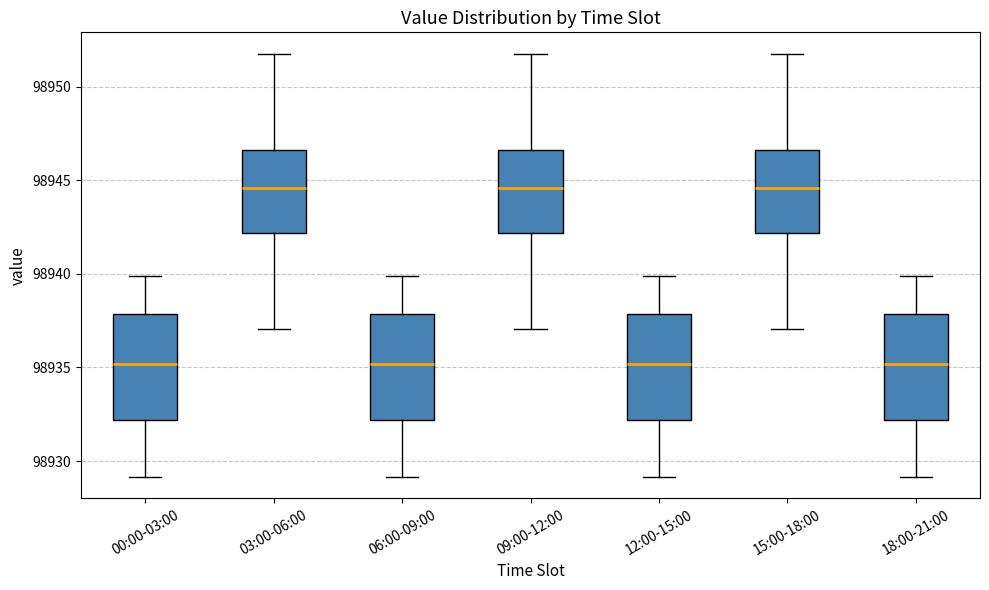

Reading left to right, transcribe this box plot: for each box, give where its median line is, the range the box spans, and where its two whiskers end, as read against the y-axis. The values are not printed on the chart, so give them approximately, as read against the axis.

00:00-03:00: median 98935.0, box 98932.0 to 98938.0, whiskers 98929.0 to 98940.0
03:00-06:00: median 98944.5, box 98942.0 to 98946.5, whiskers 98937.0 to 98952.0
06:00-09:00: median 98935.0, box 98932.0 to 98938.0, whiskers 98929.0 to 98940.0
09:00-12:00: median 98944.5, box 98942.0 to 98946.5, whiskers 98937.0 to 98952.0
12:00-15:00: median 98935.0, box 98932.0 to 98938.0, whiskers 98929.0 to 98940.0
15:00-18:00: median 98944.5, box 98942.0 to 98946.5, whiskers 98937.0 to 98952.0
18:00-21:00: median 98935.0, box 98932.0 to 98938.0, whiskers 98929.0 to 98940.0